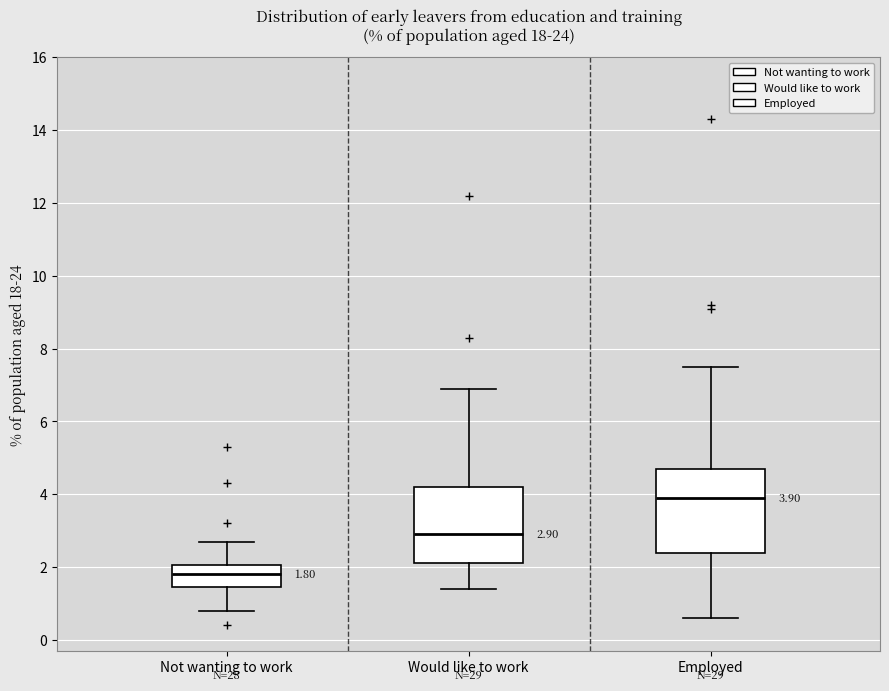

Which box is the tallest, from its lower edge to its upper edge?

Employed